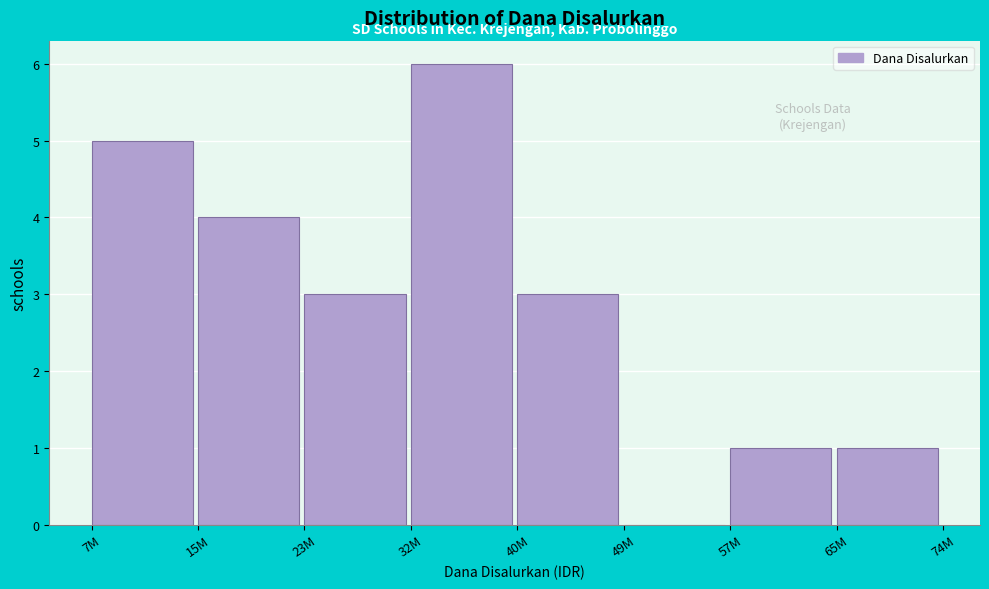

Reading left to right, transcribe all the data shown in this chart.

7M=5	15M=4	23M=3	32M=6	40M=3	49M=0	57M=1	65M=1